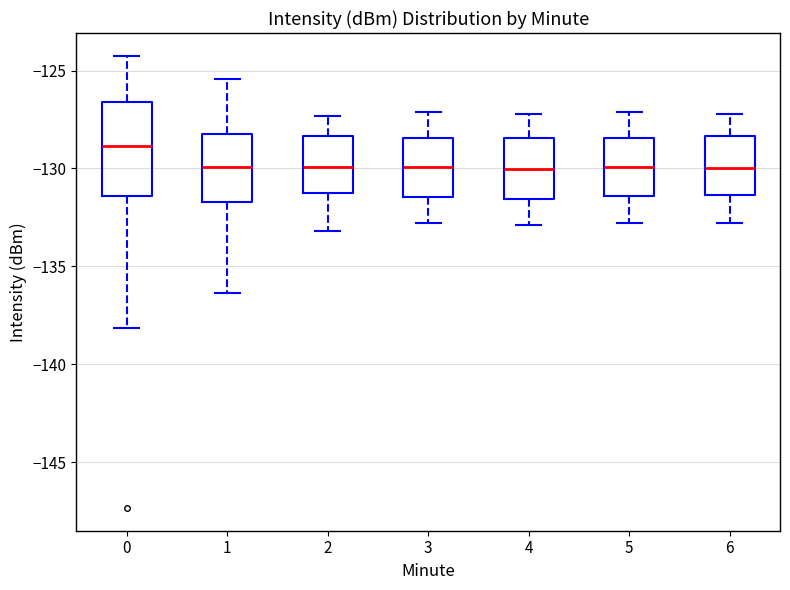

Reading left to right, transcribe this box plot: for each box, give where its median line is, the range the box spans, and where its two whiskers end, as read against the y-axis. The values are not printed on the chart, so give them approximately, as read against the axis.

0: median -129.0, box -131.5 to -126.5, whiskers -138.0 to -124.0
1: median -130.0, box -131.5 to -128.0, whiskers -136.5 to -125.5
2: median -130.0, box -131.0 to -128.5, whiskers -133.0 to -127.5
3: median -130.0, box -131.5 to -128.5, whiskers -133.0 to -127.0
4: median -130.0, box -131.5 to -128.5, whiskers -133.0 to -127.0
5: median -130.0, box -131.5 to -128.5, whiskers -133.0 to -127.0
6: median -130.0, box -131.5 to -128.5, whiskers -133.0 to -127.0